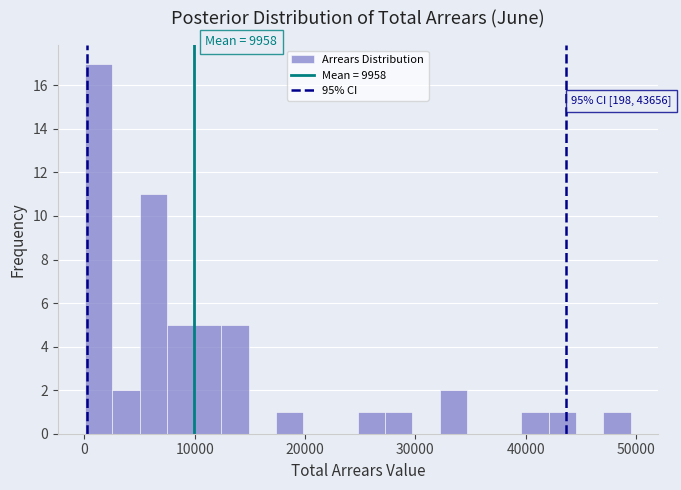

Read against the x-axis, roughly where is the centre of the tallest bar?

1000